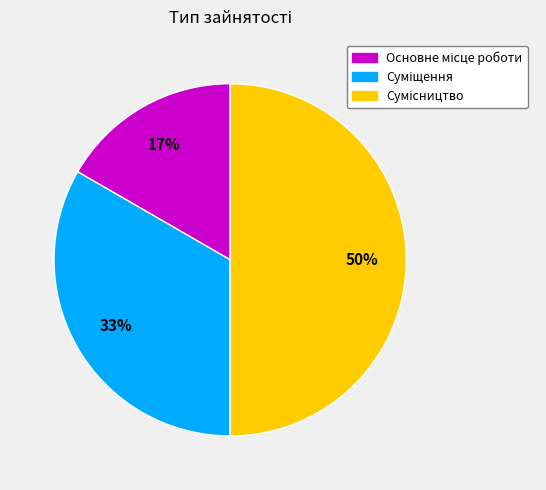

To the nearest percent, what is the average slice percentage?

33%